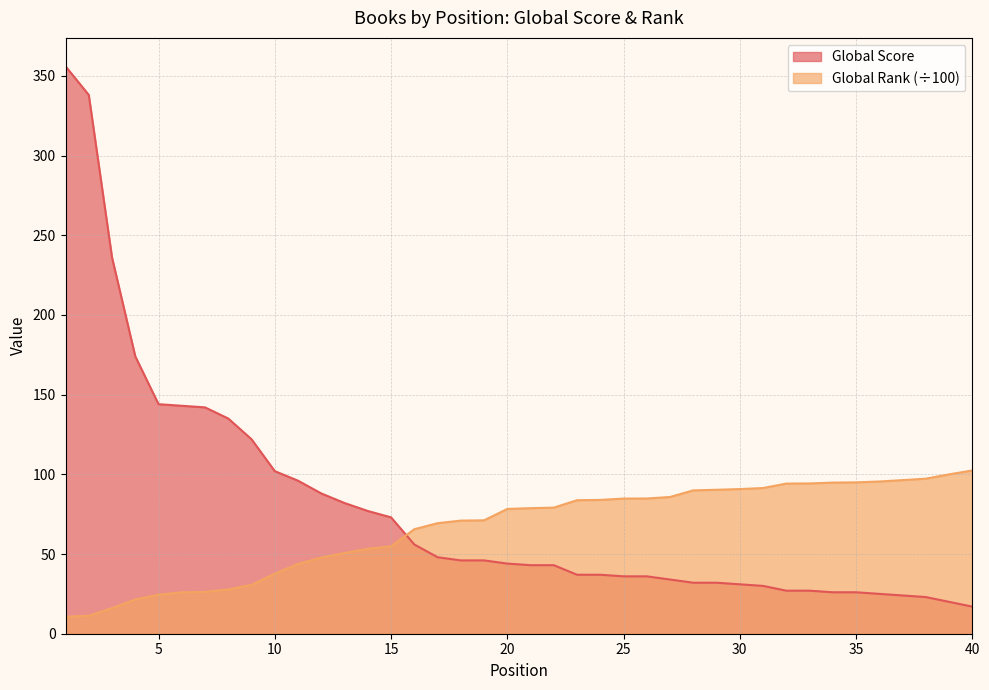

How many data points in Global Score are above 44?

19